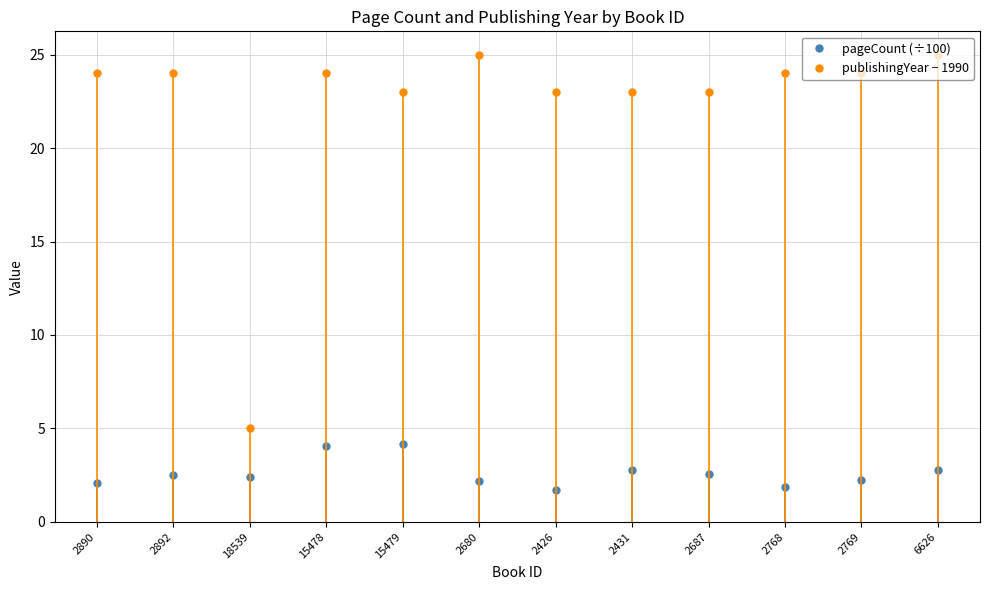

True or false: pageCount (÷100) has more than 0 interior local peaks.

True